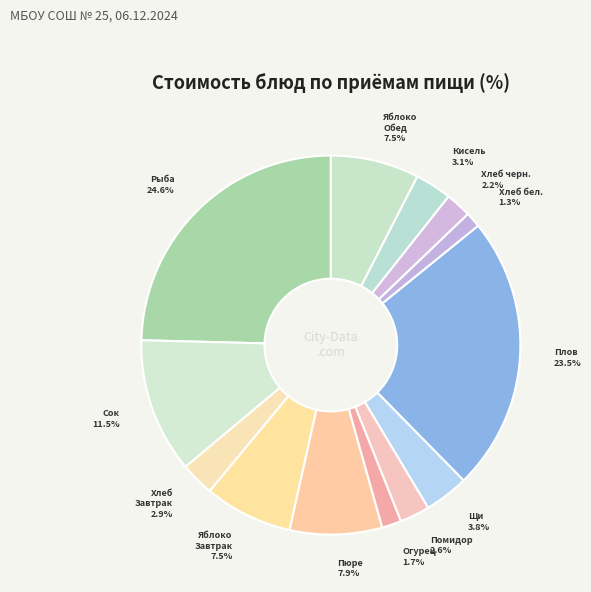

What is the smallest slice in the pie chart?

Хлеб пшеничный - Обед